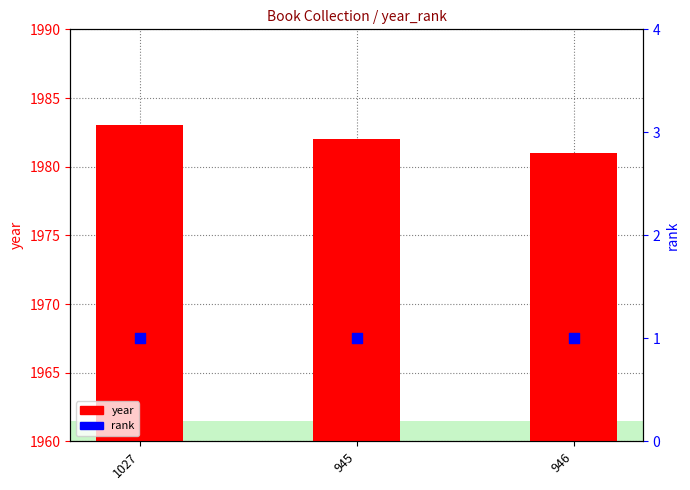

What are all the series names shown in the legend?

year, rank